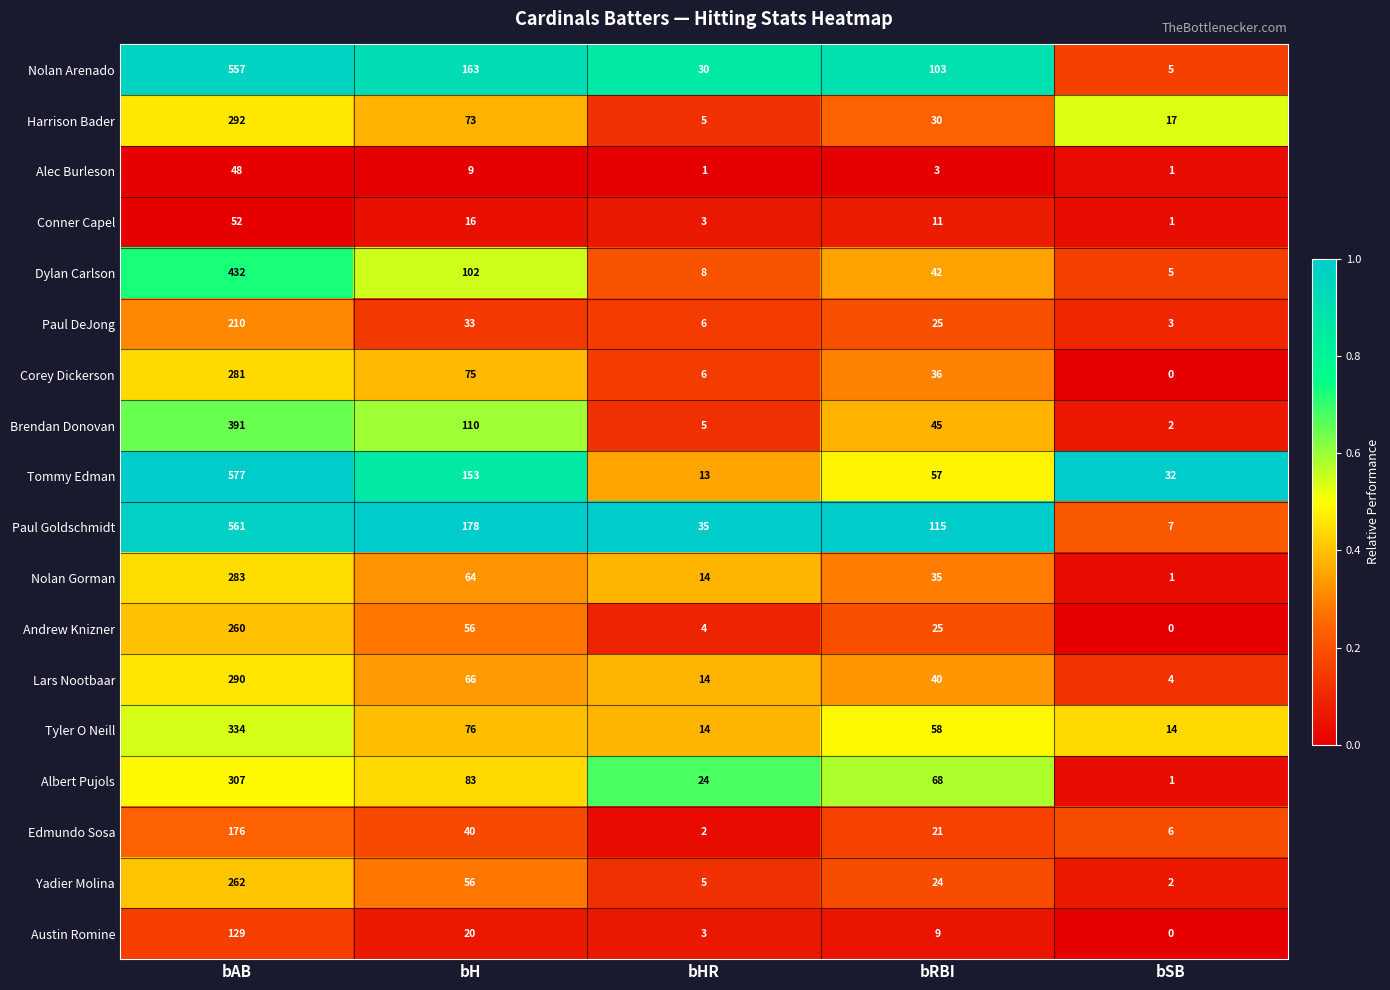

What is the difference between the maximum and second lowest values in the Andrew Knizner series?

256